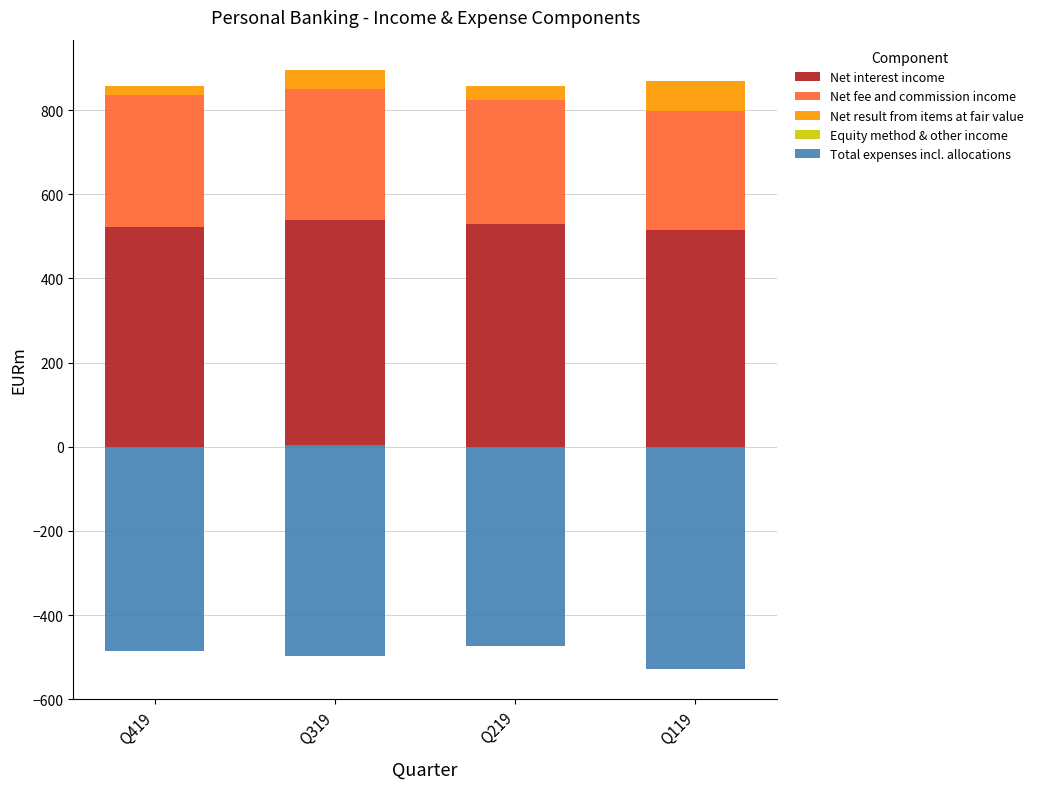

What is the average value of the Net fee and commission income series?

301